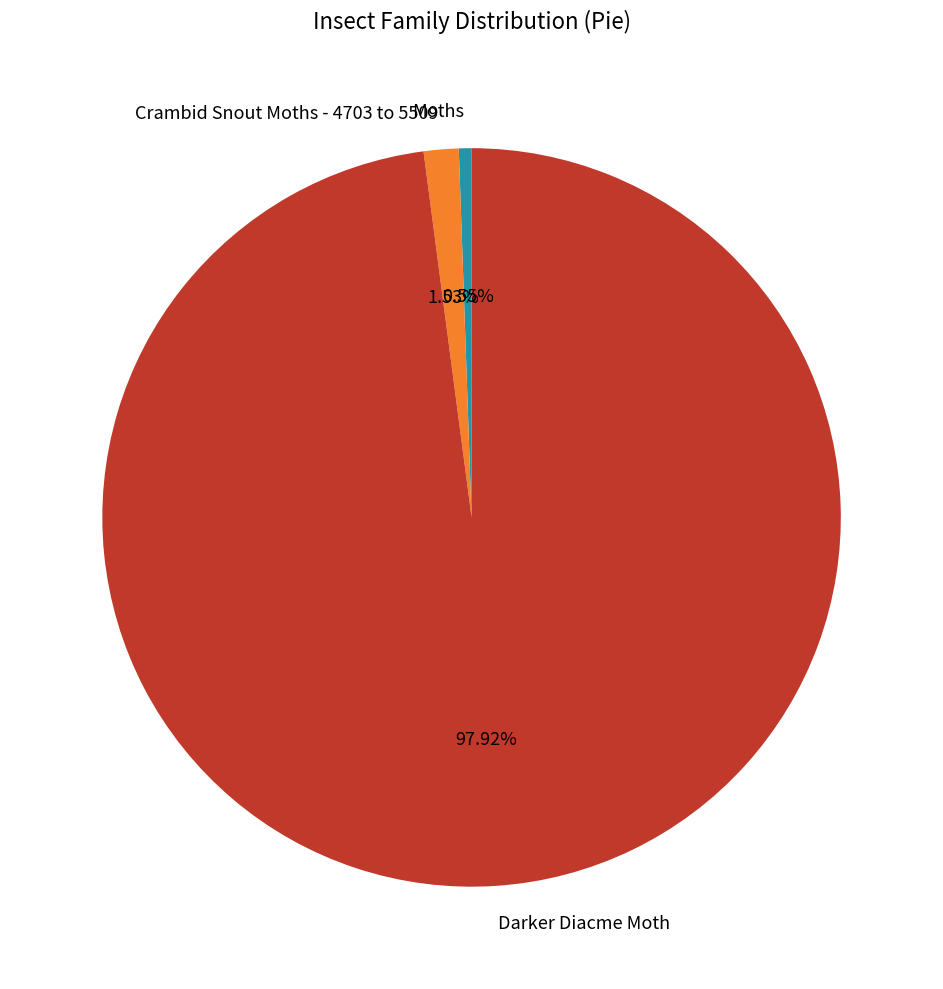

Is it true that Moths is 11% of the pie?

False